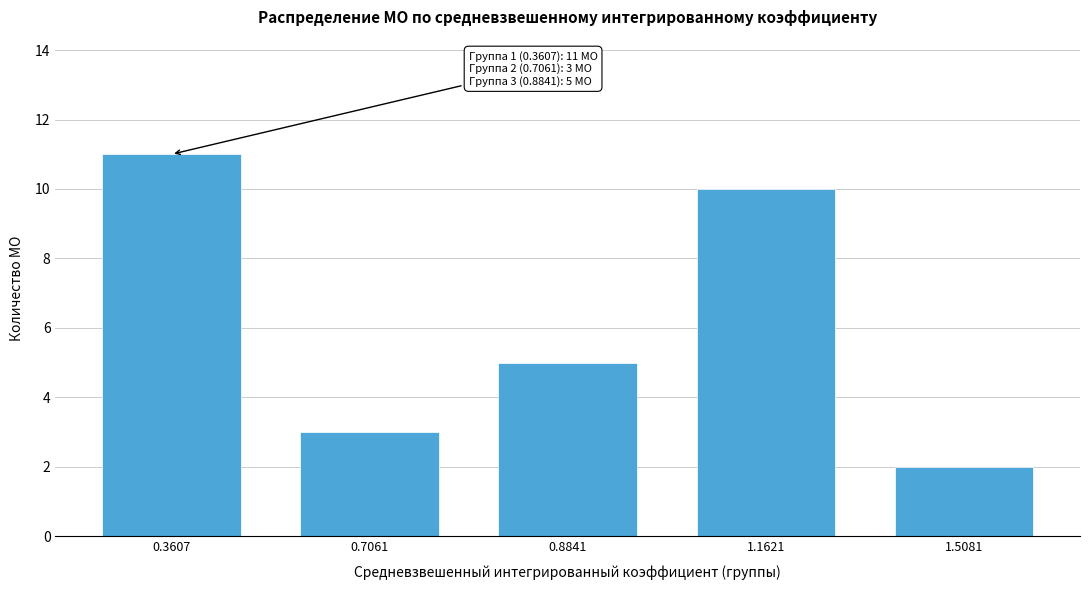

Reading right to left, transcribe all the data shown in this chart.

2	10	5	3	11